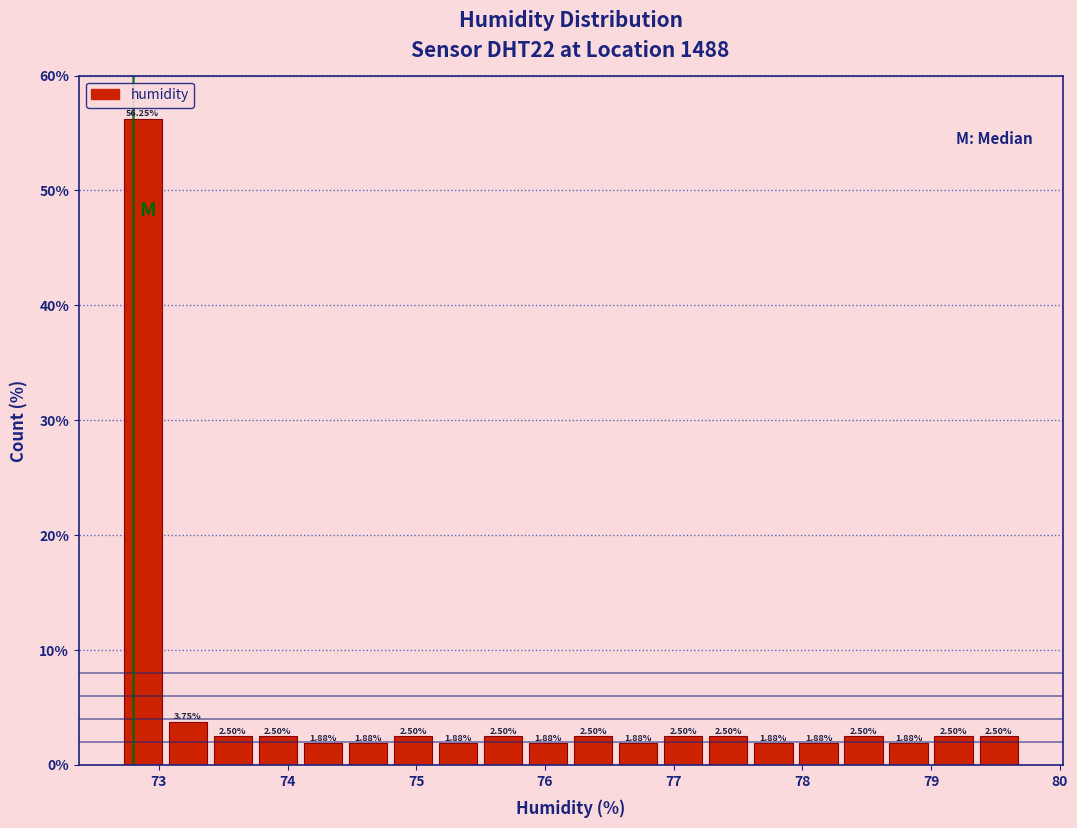

Read against the x-axis, roughly where is the centre of the tallest bar?

72.9